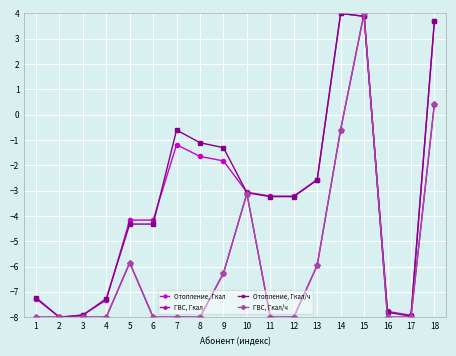

What is the value of the ГВС, Гкал/ч point at the 8th from the left?

-8.0